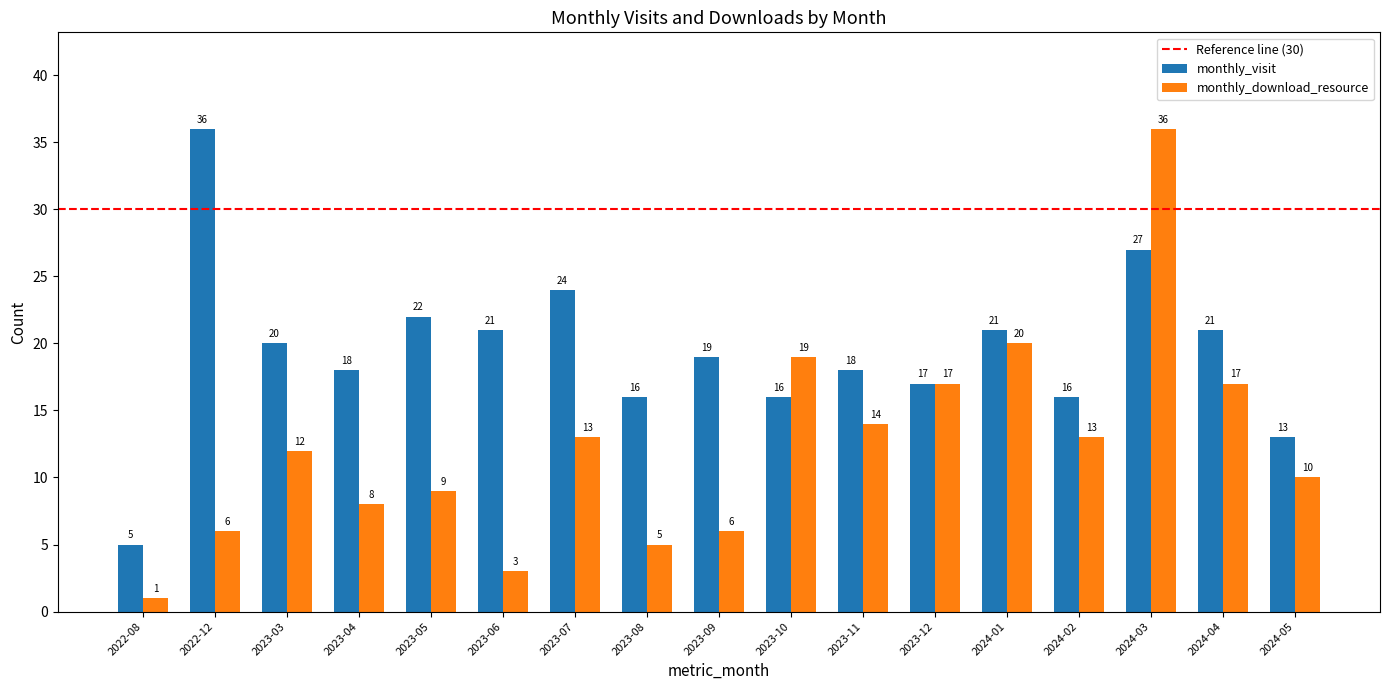

Rank the series by their average value, from highest to lowest.

monthly_visit, monthly_download_resource